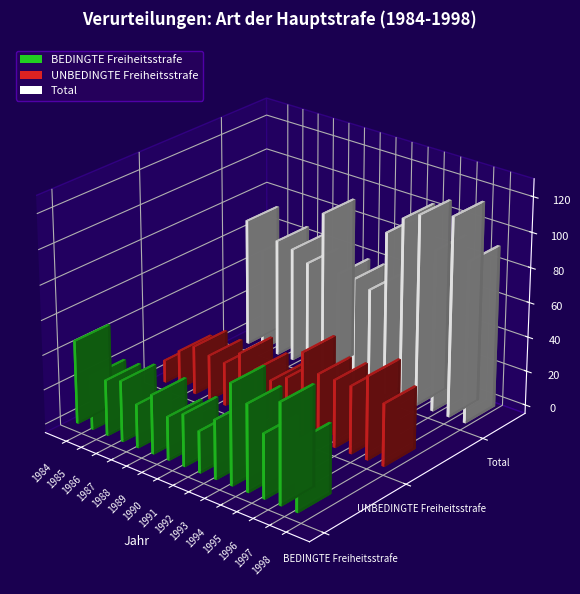

What is the difference between the BEDINGTE Freiheitsstrafe values at 1997 and 1996?

21